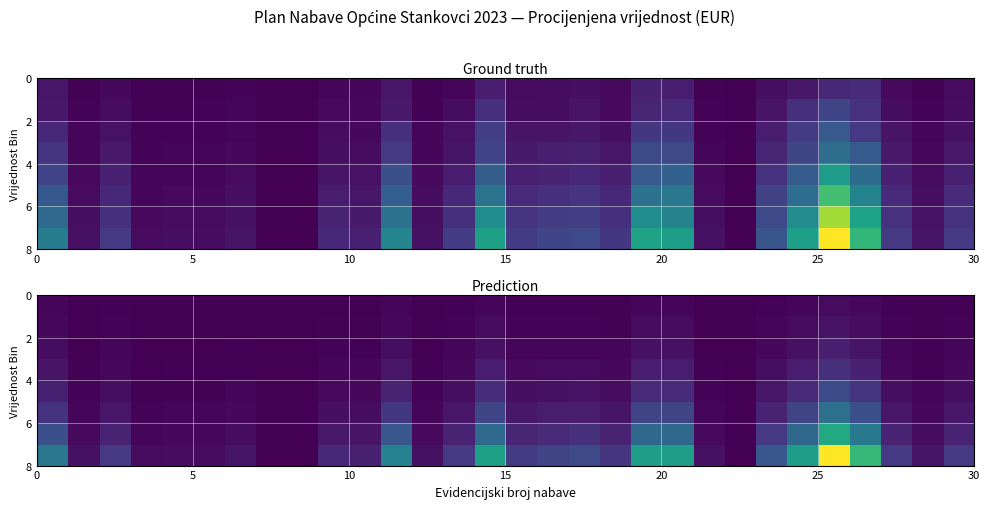

At which category does the chart reach its peak across all series?

25